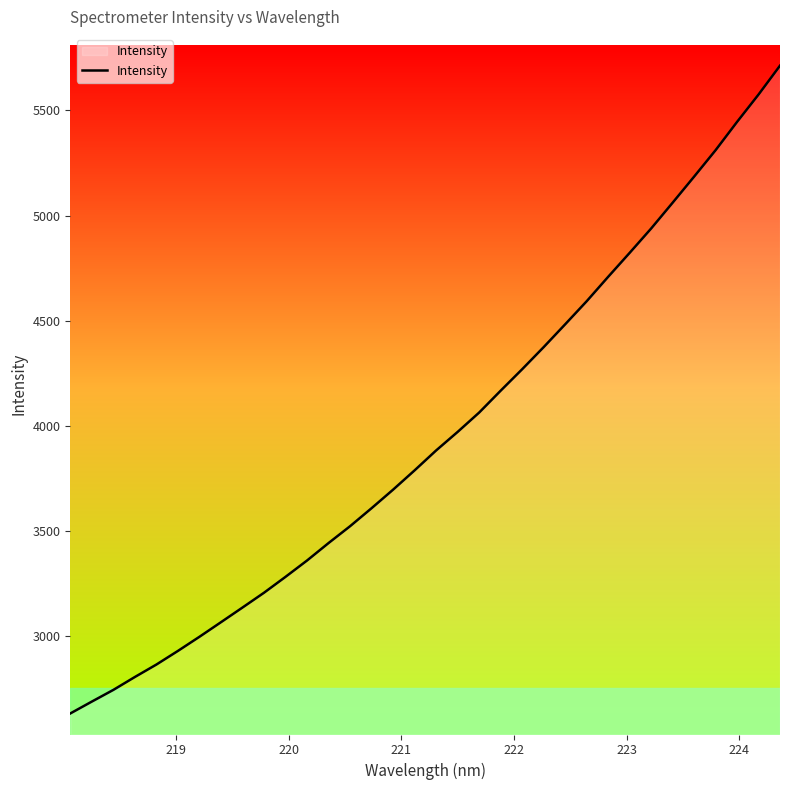

What is the minimum value shown in the chart?

2632.5